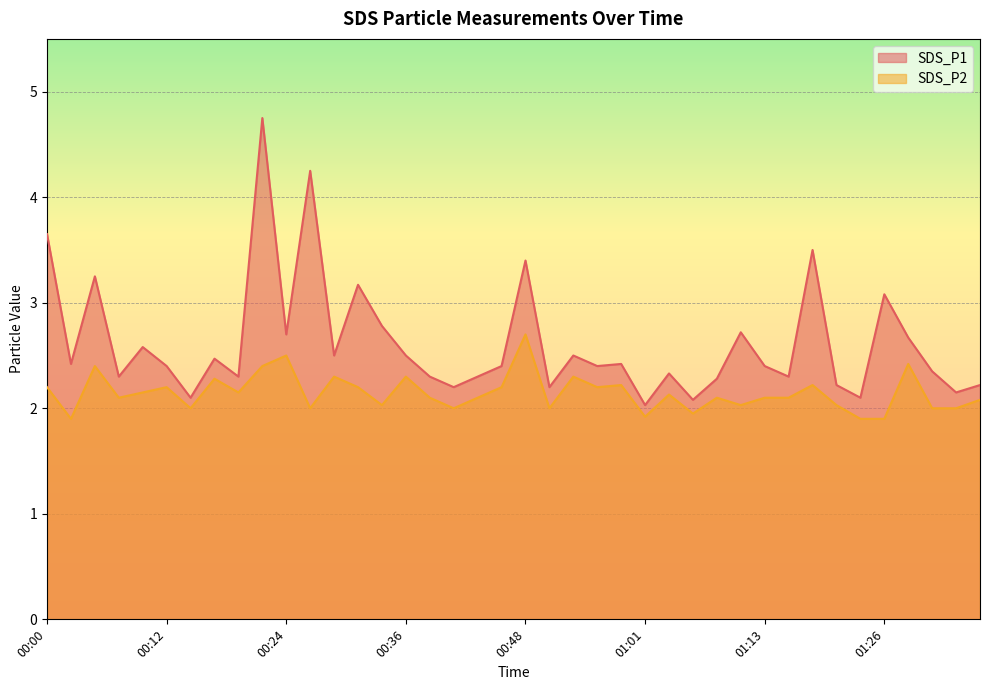

At 01:03, list the series in order from largest to smallest.

SDS_P1, SDS_P2